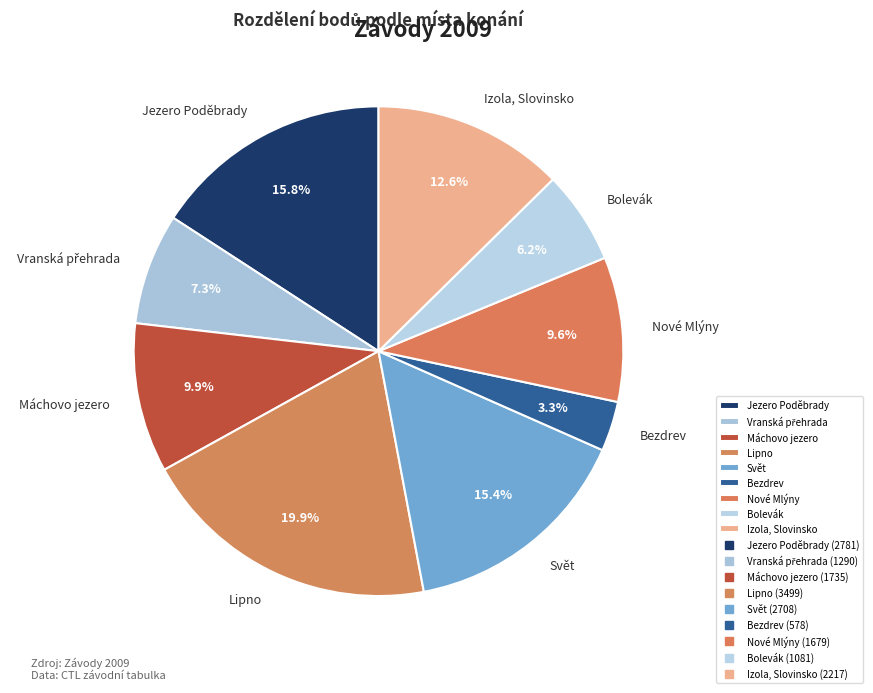

The Bezdrev slice represents 3% of the pie. True or false?

True